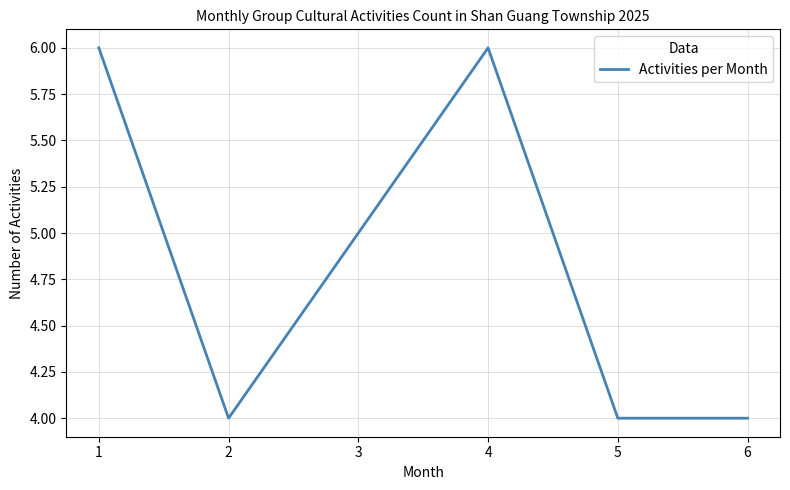

How many lines are shown in the chart?

1